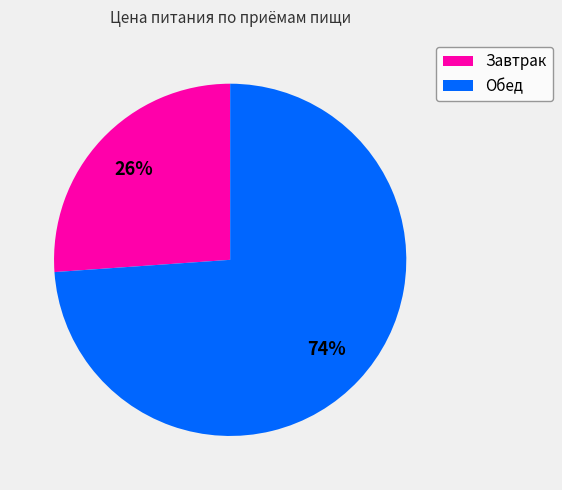

Which slice represents more than half of the pie?

Обед